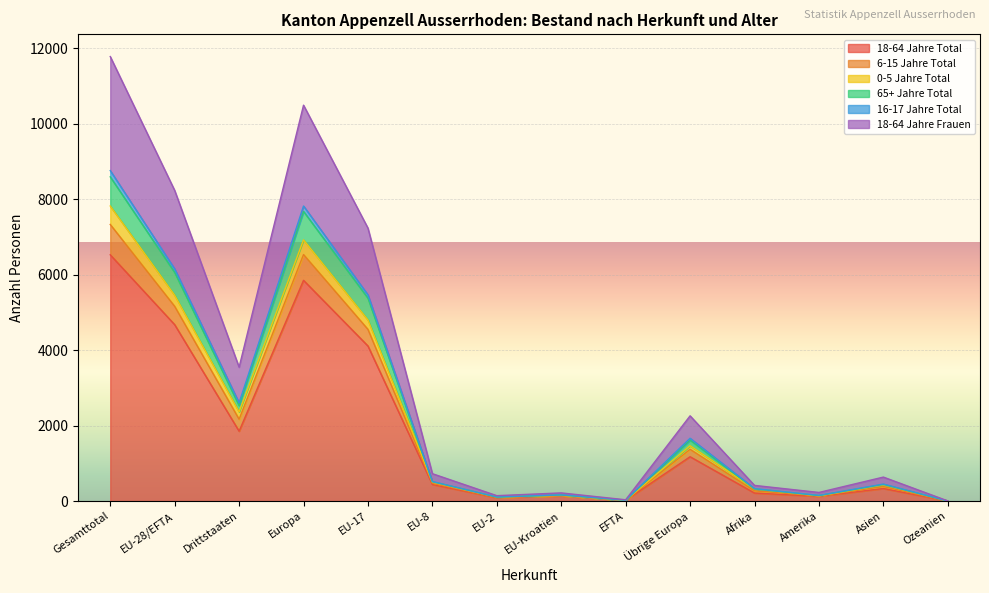

At which label does 18-64 Jahre Total reach its peak?

Gesamttotal